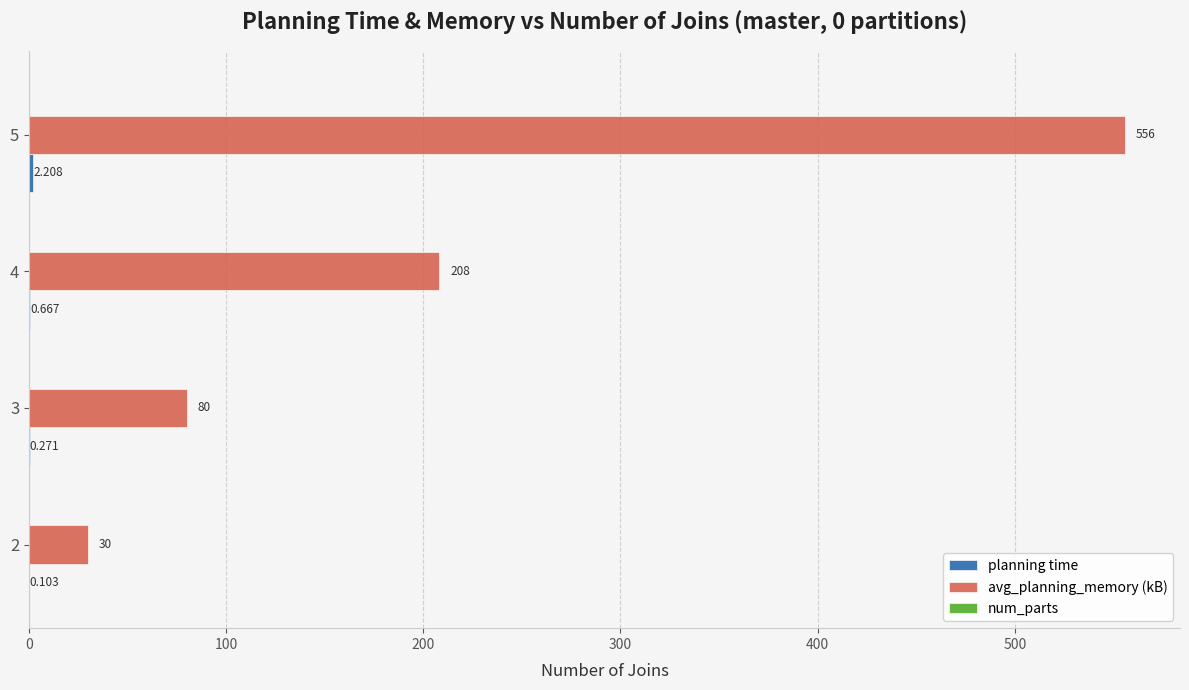

Which series changed the most between 4 and 5?

avg_planning_memory (kB)